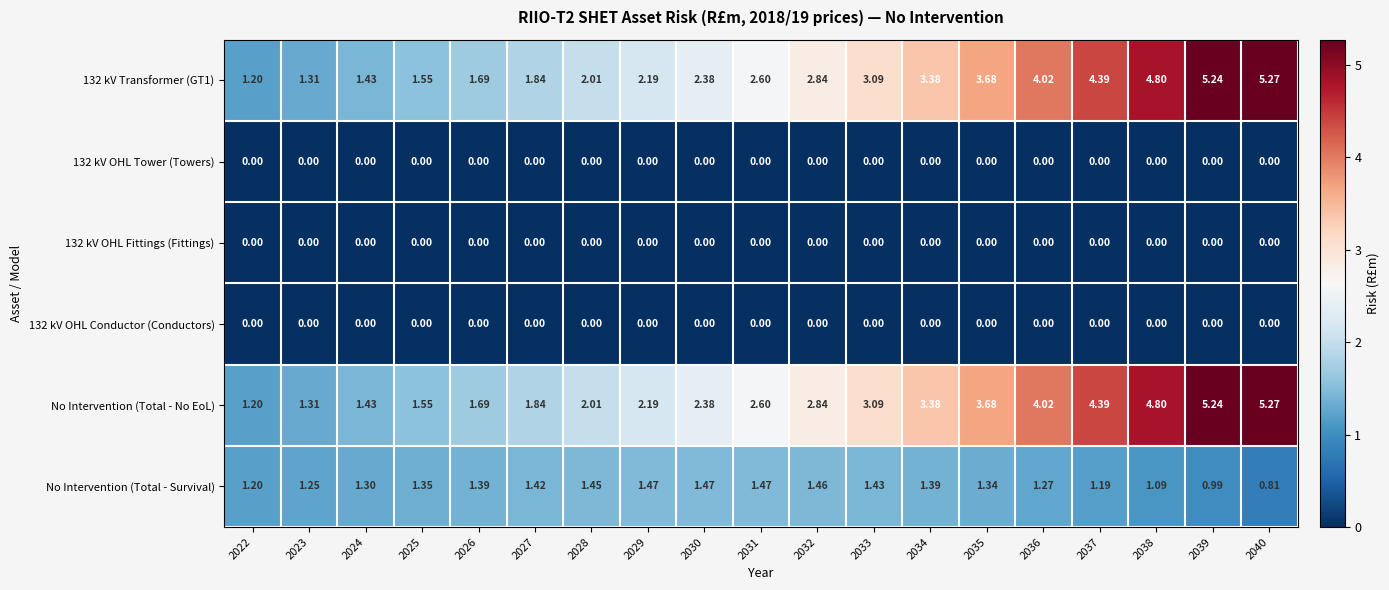

What is the total value across all series at 2032?

7.1